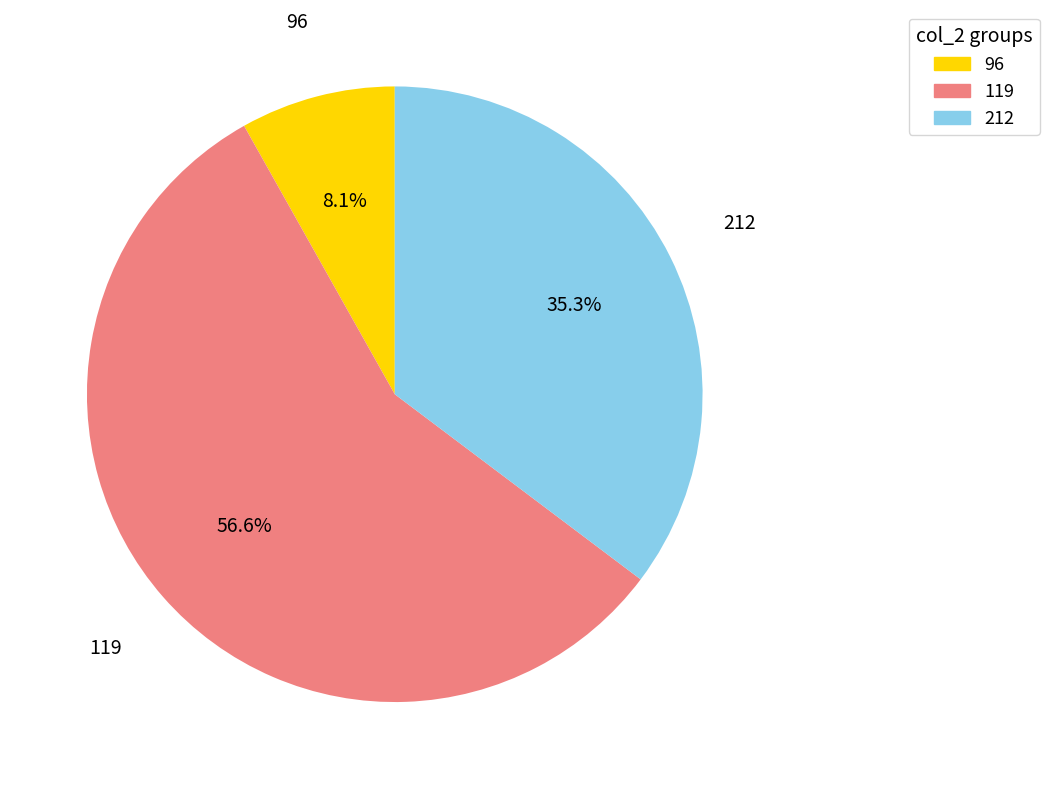

Which has a higher value, 119 or 212?

119